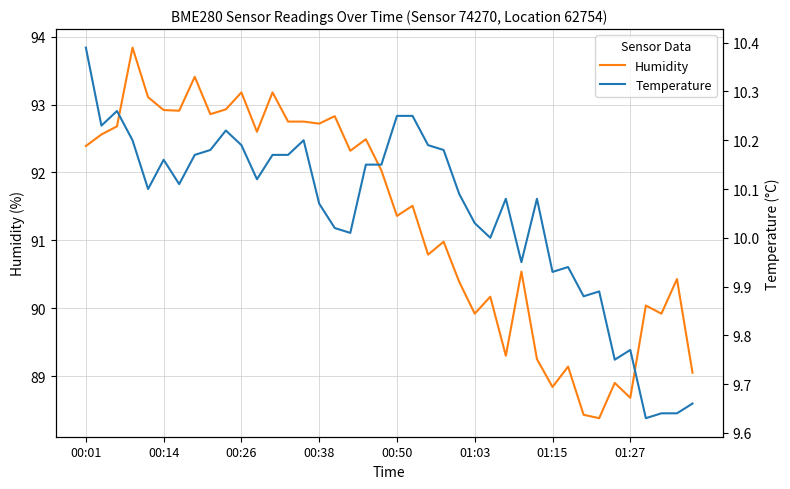

Reading left to right, list all the values displayed in this chart.

Humidity: 92.4	92.6	92.7	93.8	93.1	92.9	92.9	93.4	92.9	92.9	93.2	92.6	93.2	92.8	92.8	92.7	92.8	92.3	92.5	92.0	91.4	91.5	90.8	91.0	90.4	89.9	90.2	89.3	90.5	89.2	88.8	89.1	88.4	88.4	88.9	88.7	90.0	89.9	90.4	89.0
Temperature: 10.4	10.2	10.3	10.2	10.1	10.2	10.1	10.2	10.2	10.2	10.2	10.1	10.2	10.2	10.2	10.1	10.0	10.0	10.2	10.2	10.2	10.2	10.2	10.2	10.1	10.0	10.0	10.1	9.9	10.1	9.9	9.9	9.9	9.9	9.8	9.8	9.6	9.6	9.6	9.7